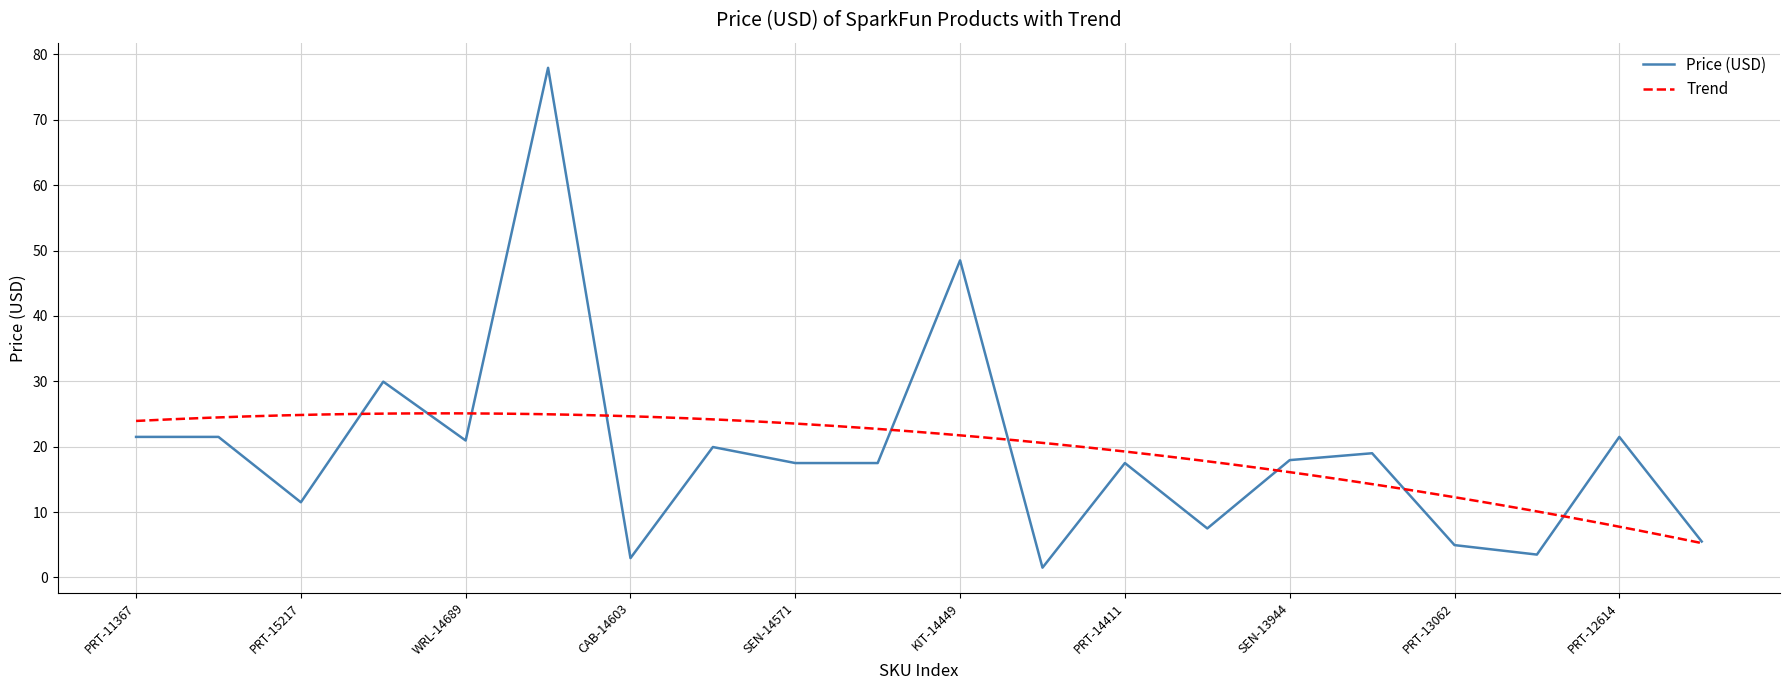

The chart shows a value of 48.5 at KIT-14449. True or false?

True